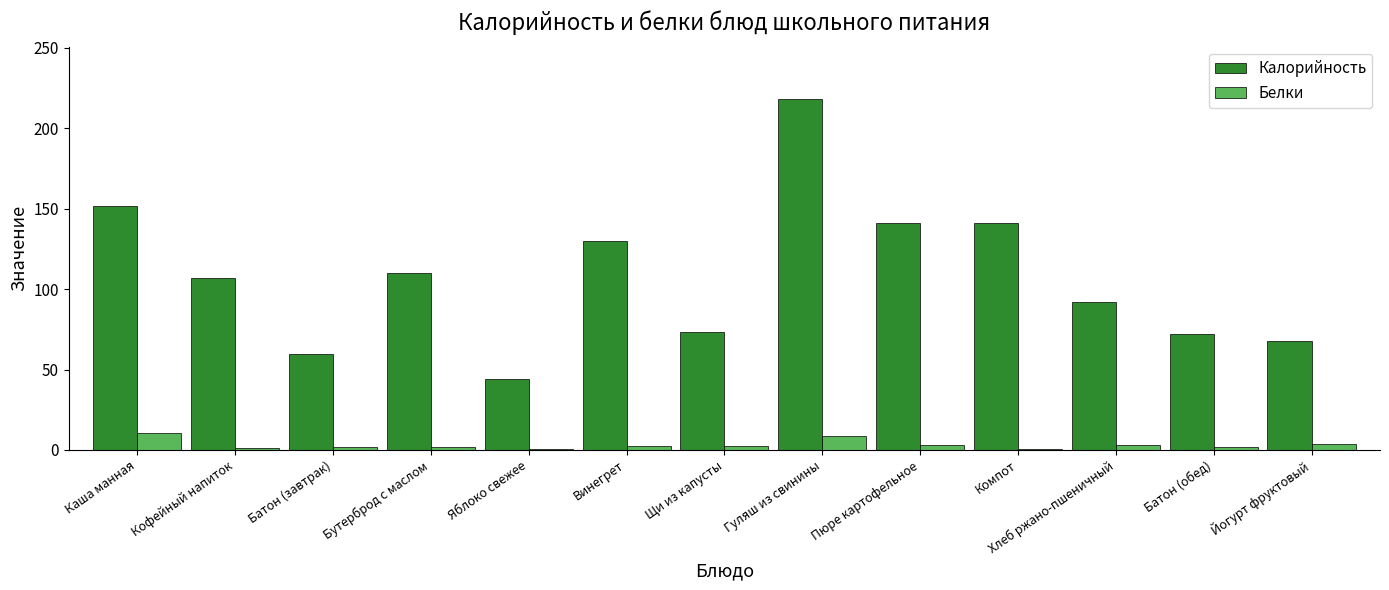

Is the value of Белки at Хлеб ржано-пшеничный greater than the value of Калорийность at Батон (обед)?

No